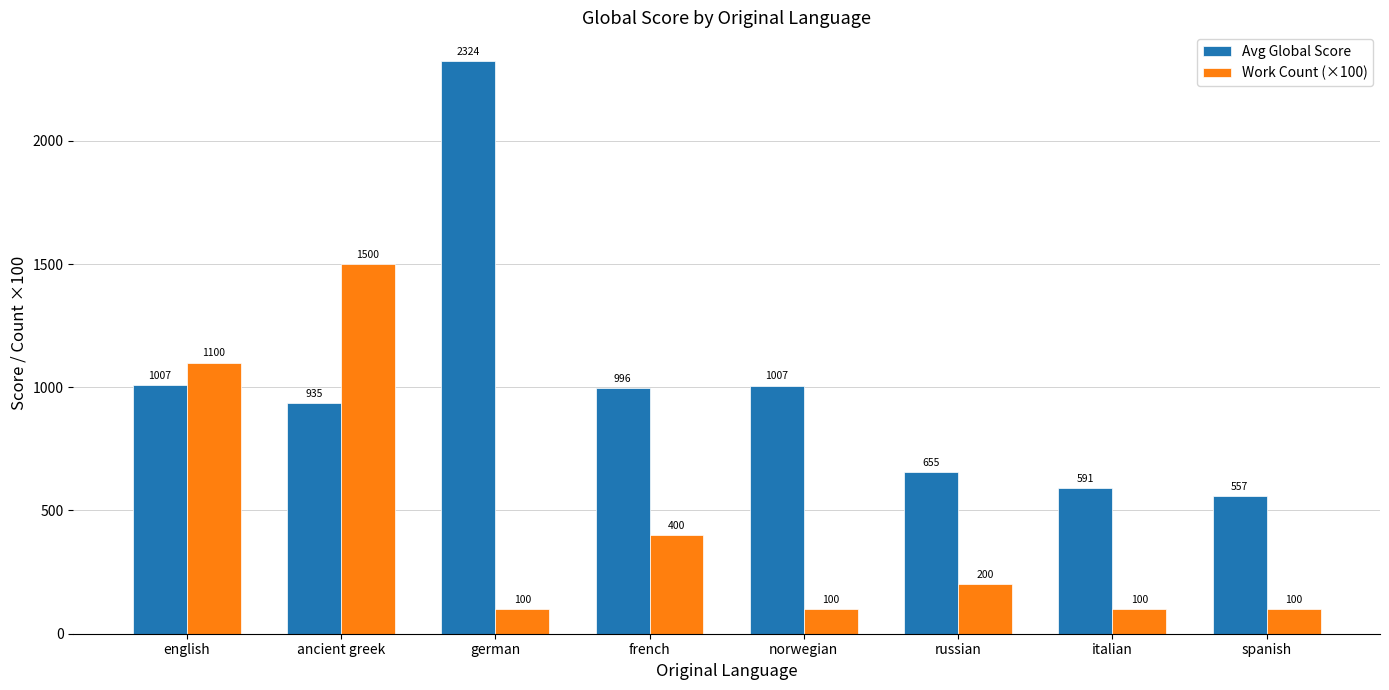

Read the Avg Global Score value at norwegian.

1007.0